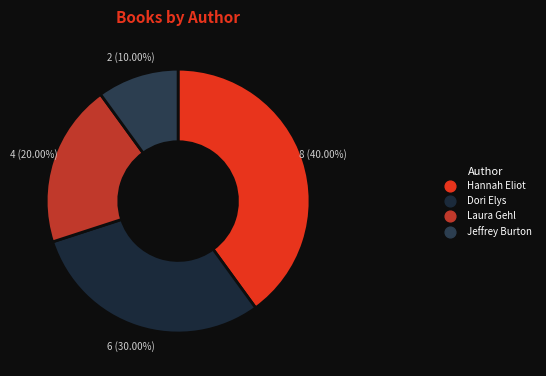

What percentage is the Dori Elys slice, to the nearest percent?

30%